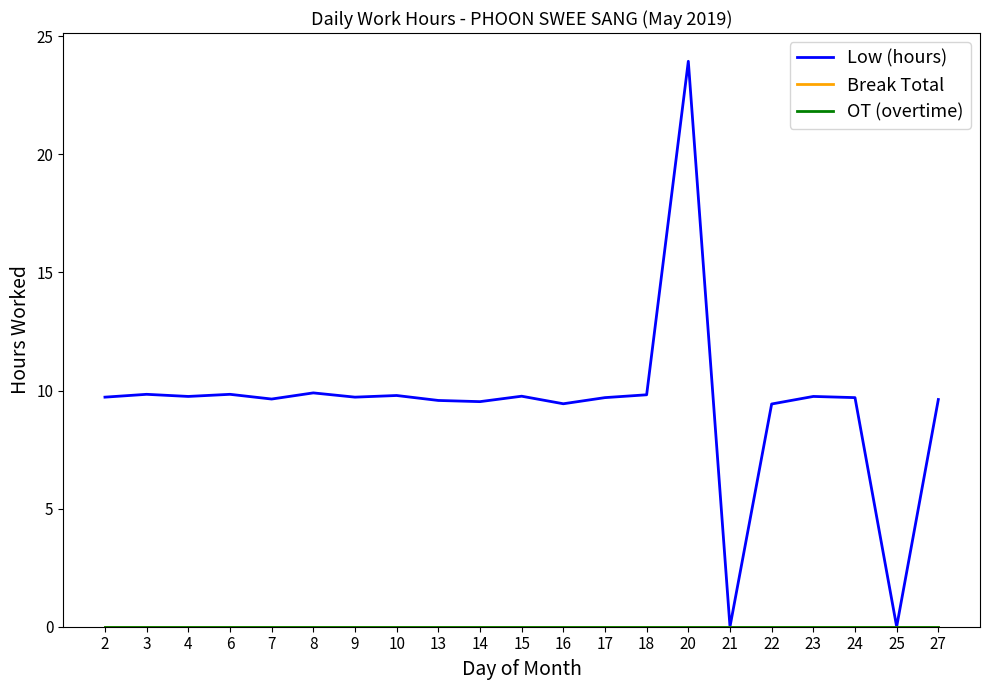

Which series changed the most between 6 and 16?

Low (hours)